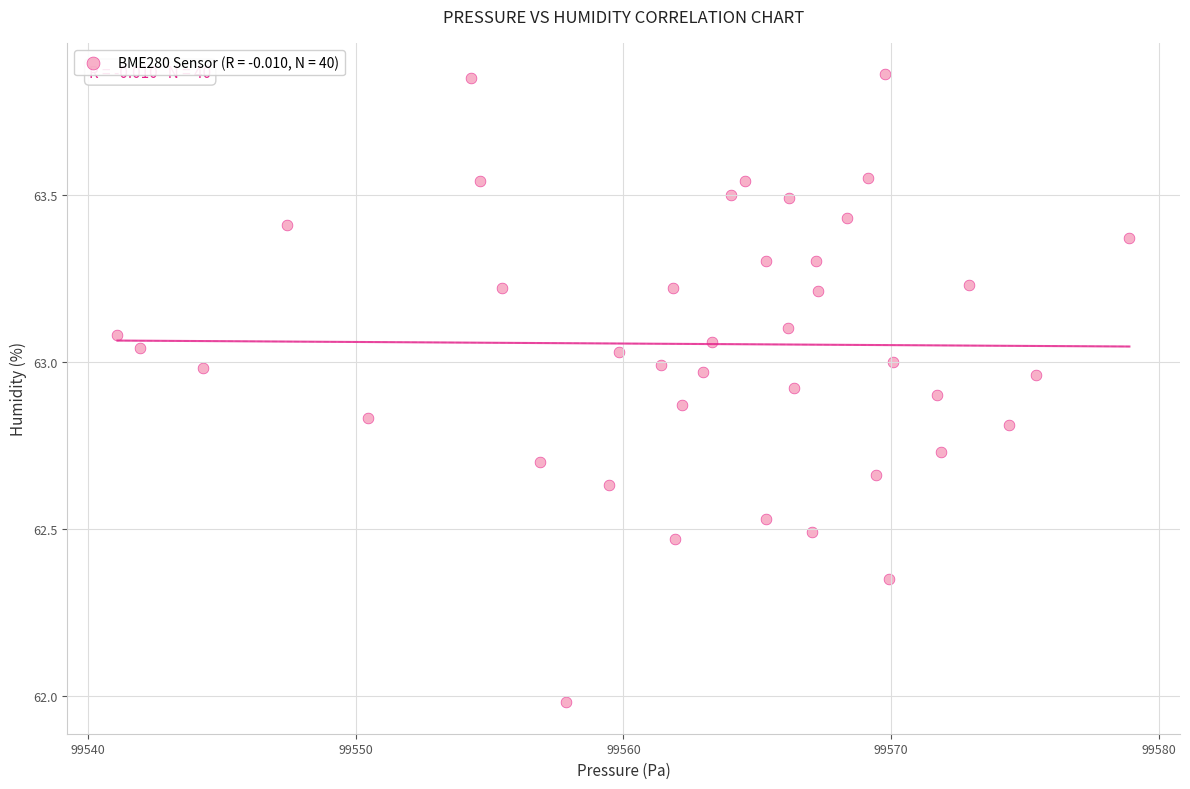

What is the range of X values (max minus min)?

37.8